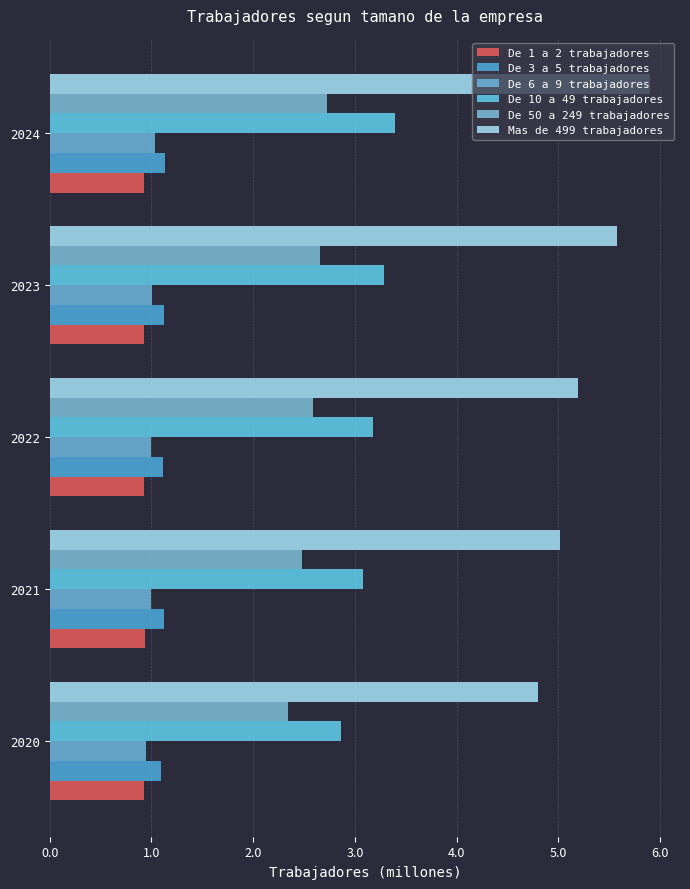

How many categories are shown in the chart?

5